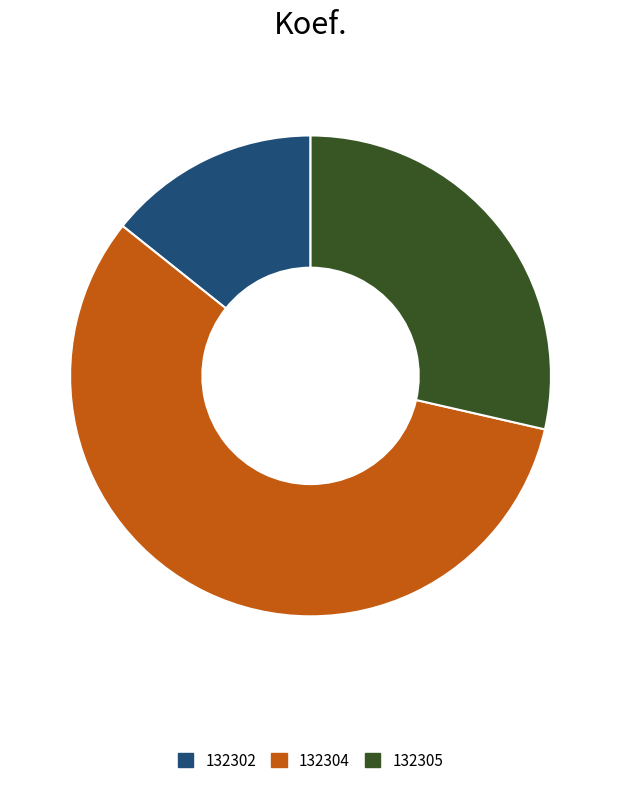

Approximately how many times larger is the value at 132302 compared to 132305?

0.5